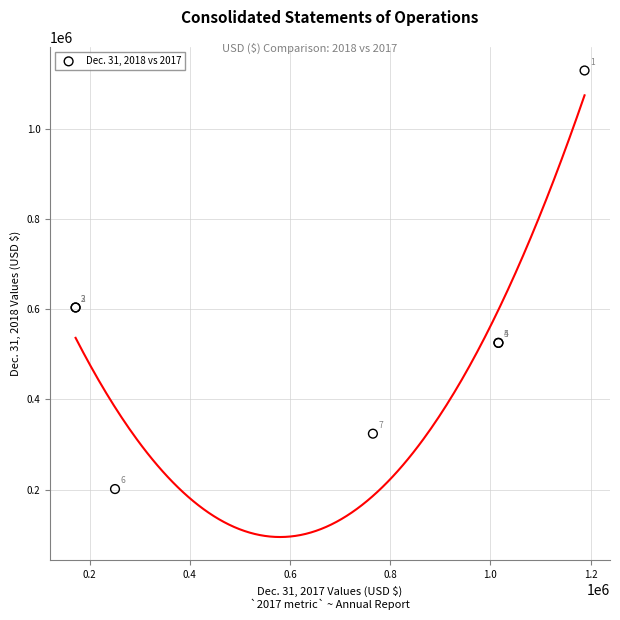

What Y value in the scatter plot is closest to 665498?

604005